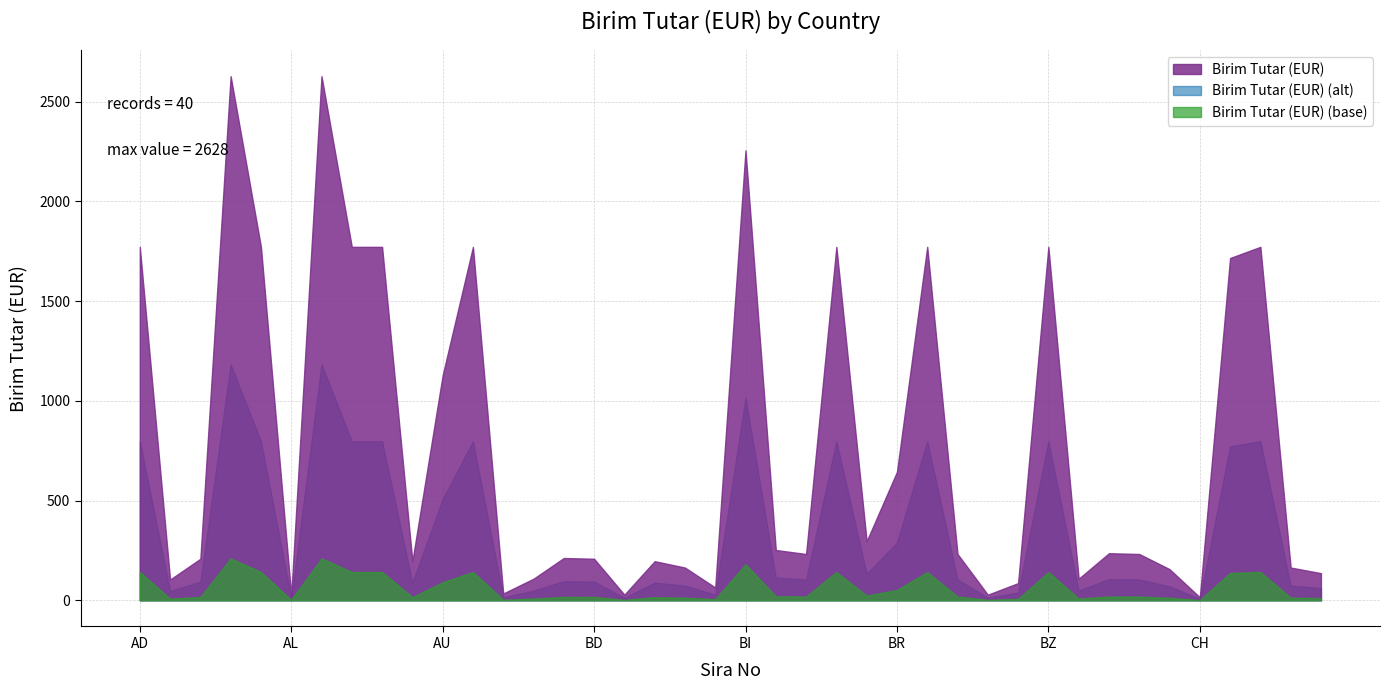

True or false: the data shows 164 at CL.

True